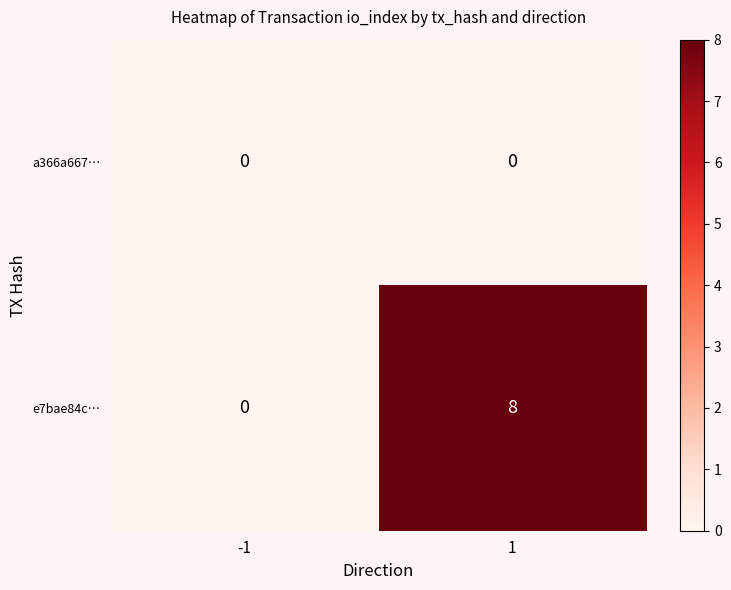

The e7bae84c… series shows 8 at 1. True or false?

True